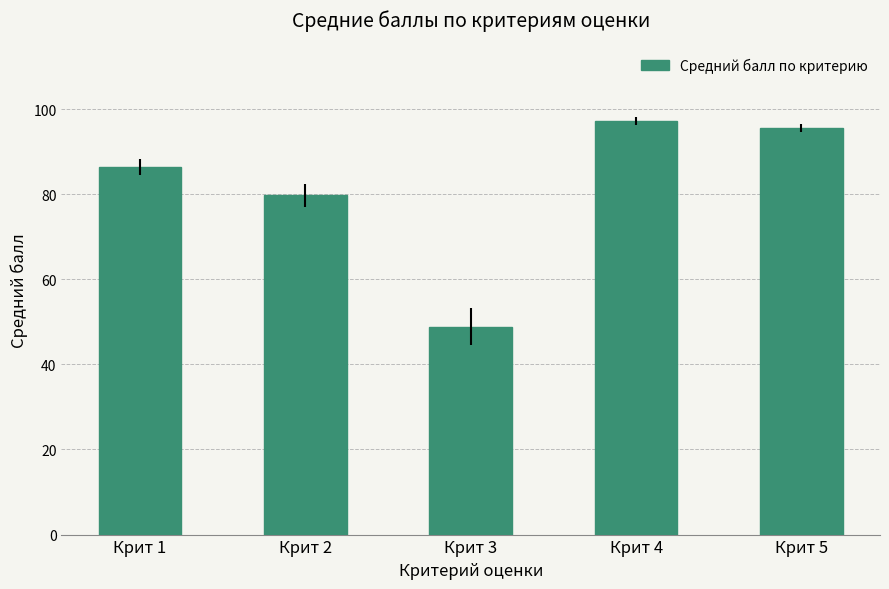

What is the difference between the maximum and minimum values?

48.4